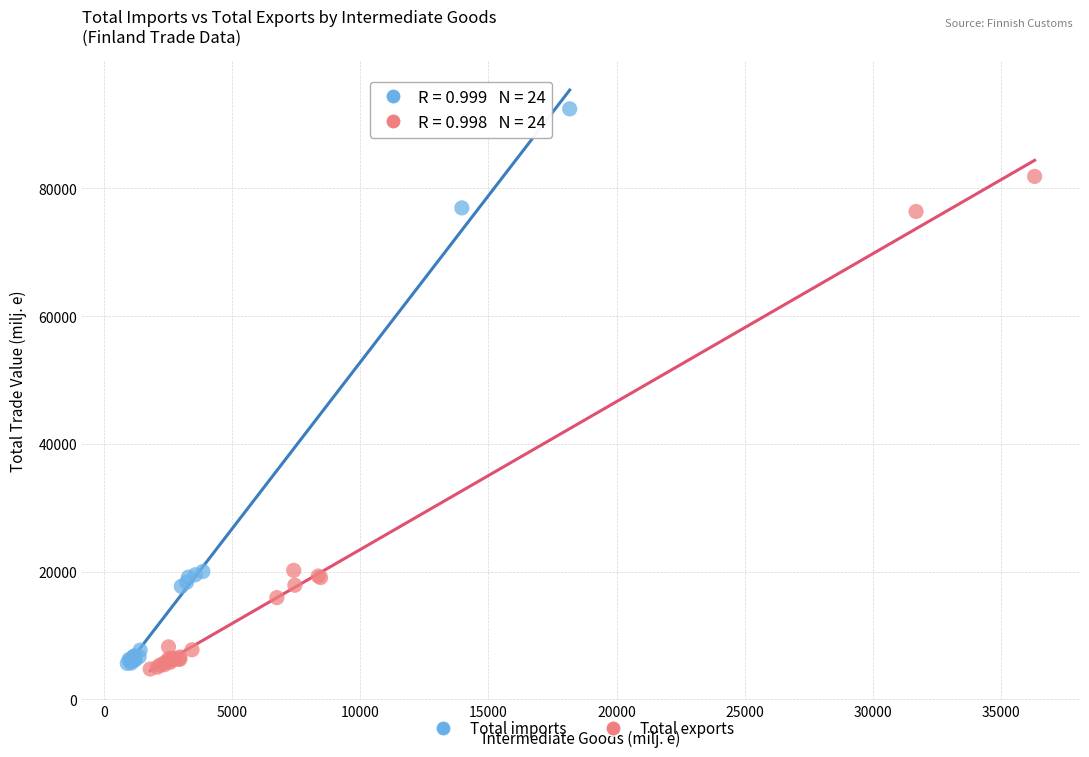

Which series has the widest spread of Y values?

Total imports